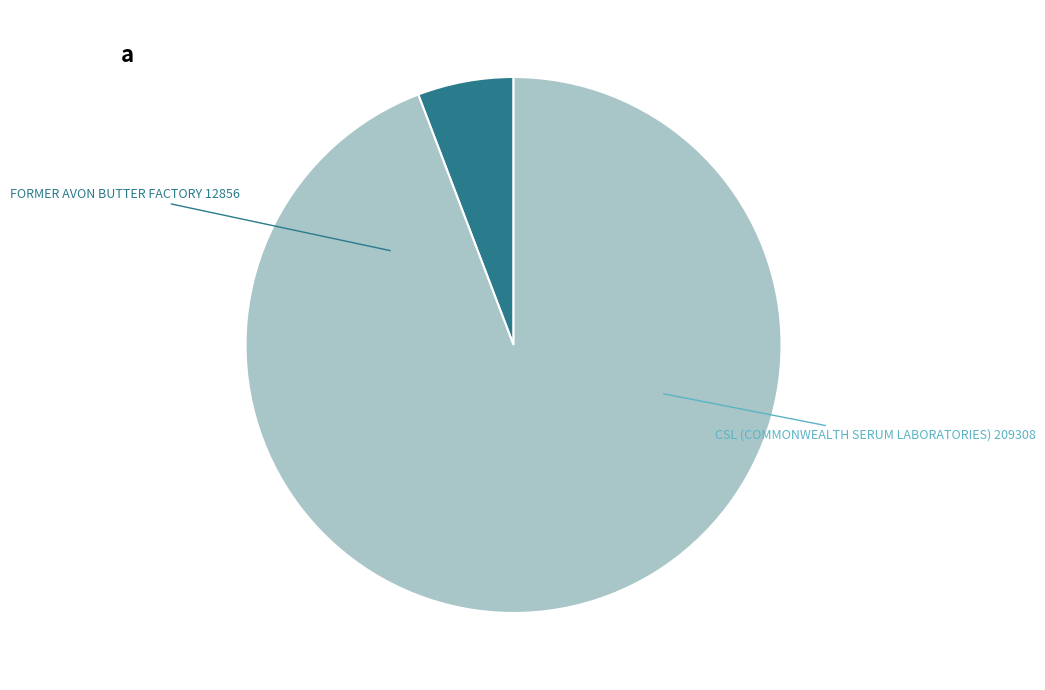

Is there a majority slice in this chart?

Yes